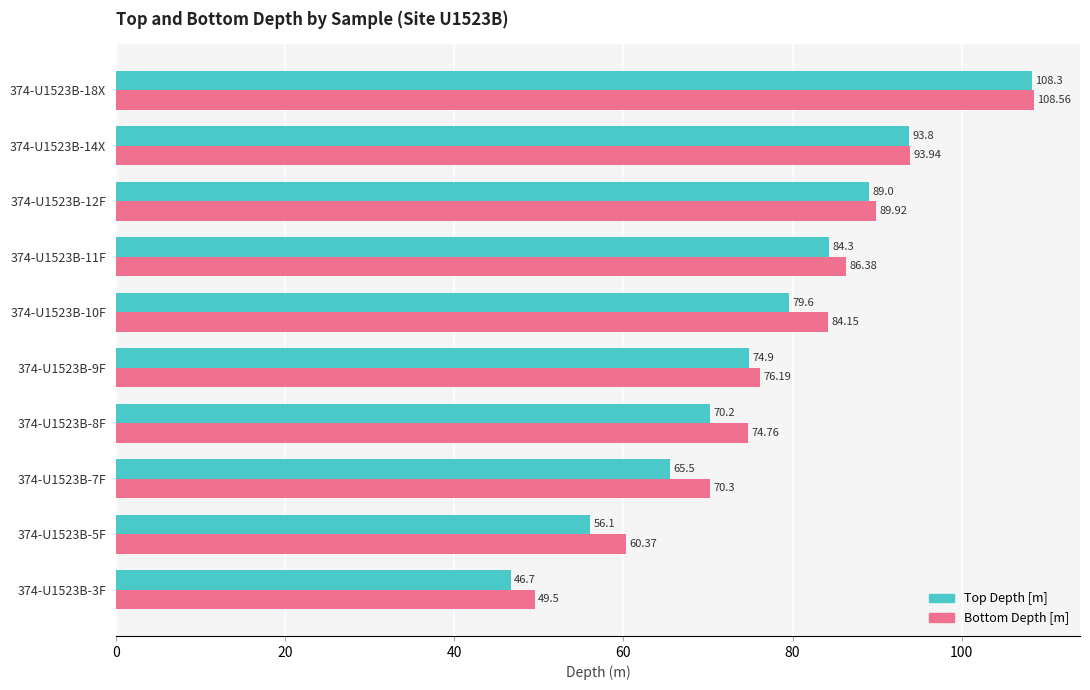

Rank the categories by Top Depth [m] value from lowest to highest.

374-U1523B-3F, 374-U1523B-5F, 374-U1523B-7F, 374-U1523B-8F, 374-U1523B-9F, 374-U1523B-10F, 374-U1523B-11F, 374-U1523B-12F, 374-U1523B-14X, 374-U1523B-18X